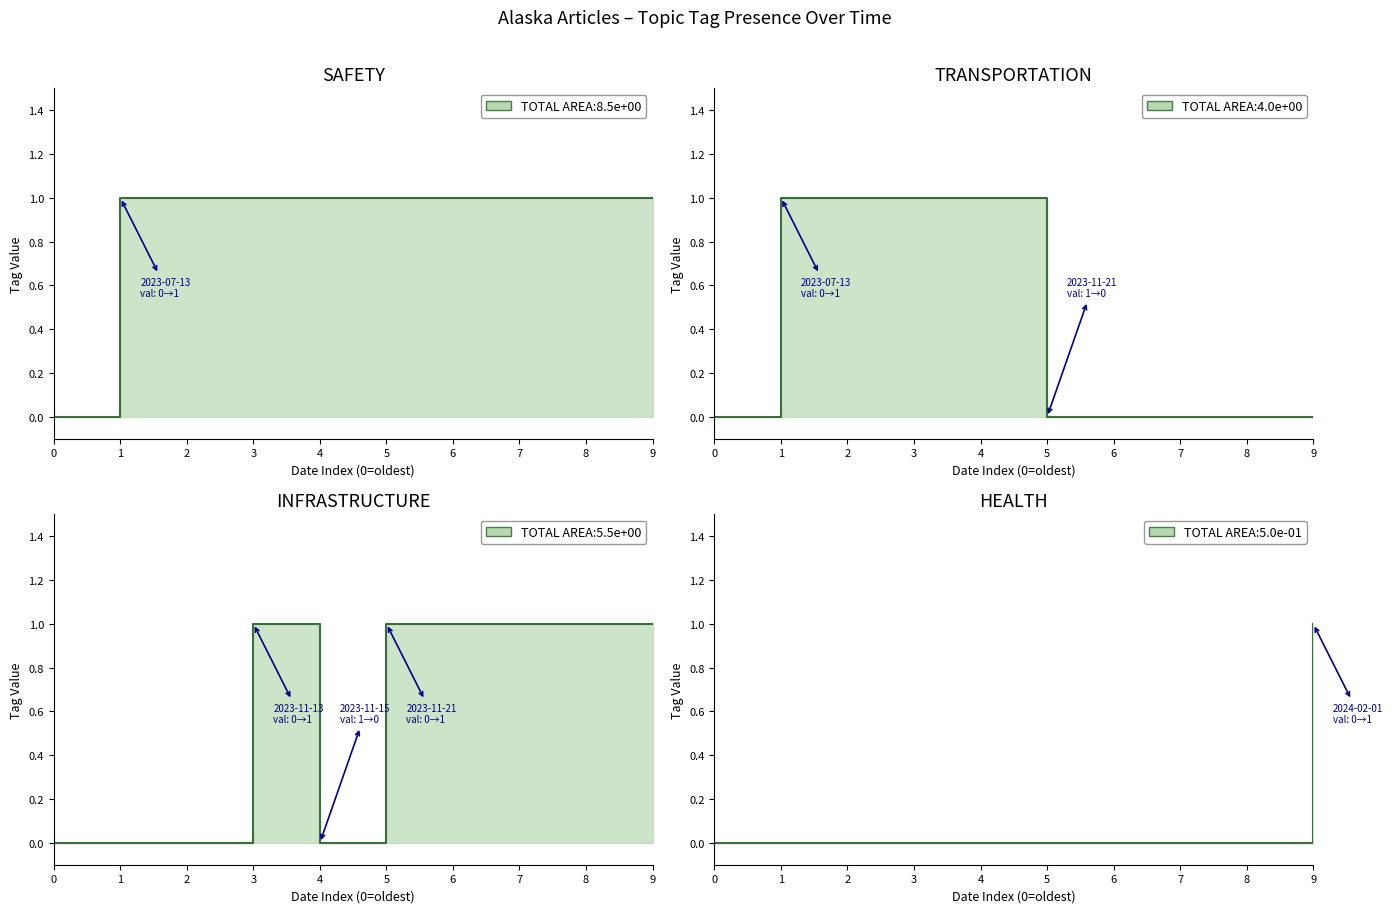

How many values in the SAFETY series are below 1?

1